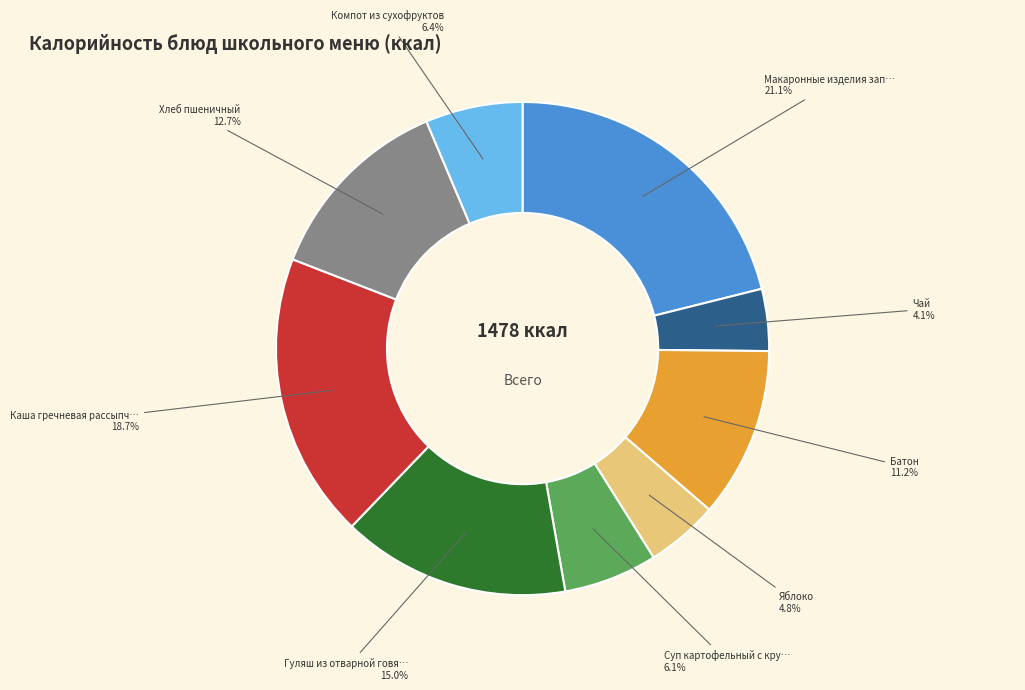

Is there any slice that represents more than half of the pie?

No